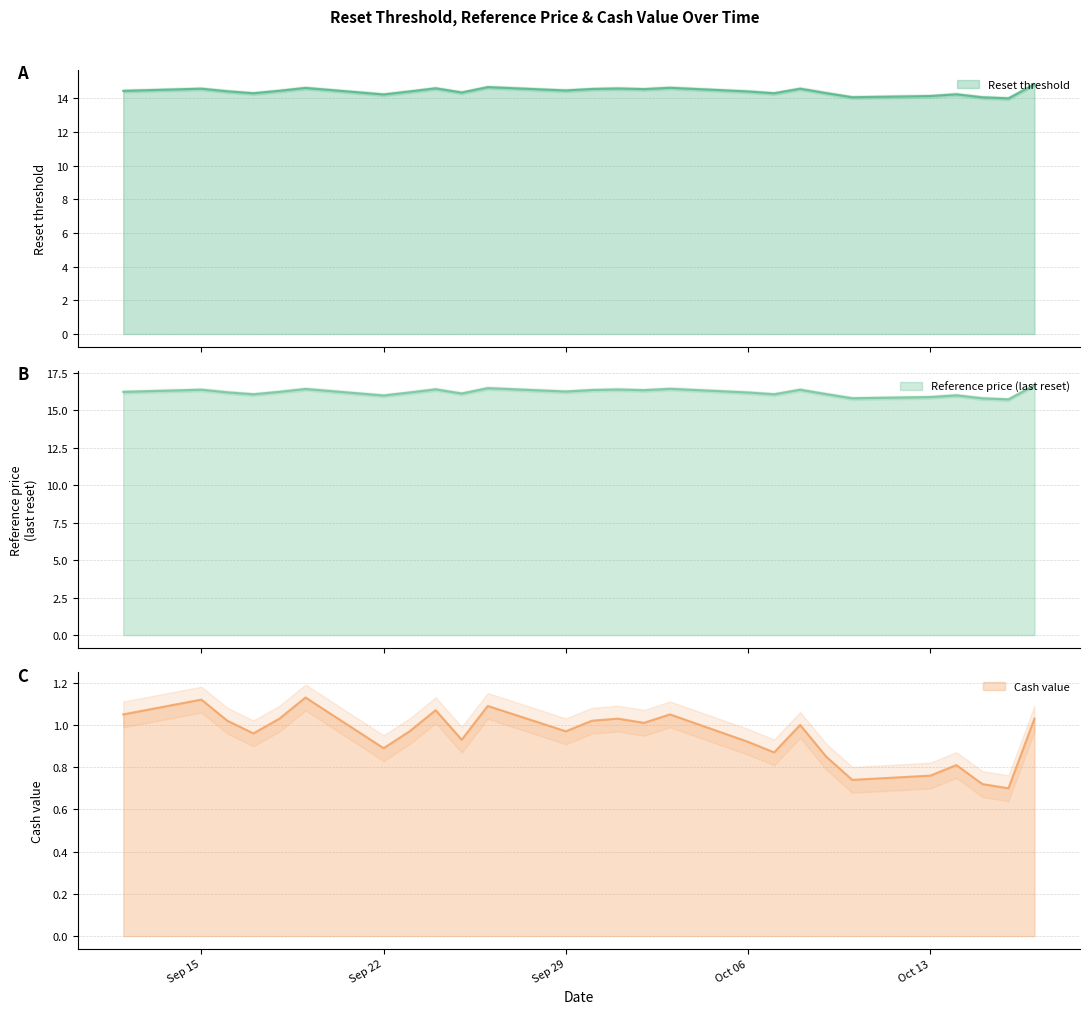

List the series in order of their peak value, highest first.

Reference price (last reset), Reset threshold, Cash value